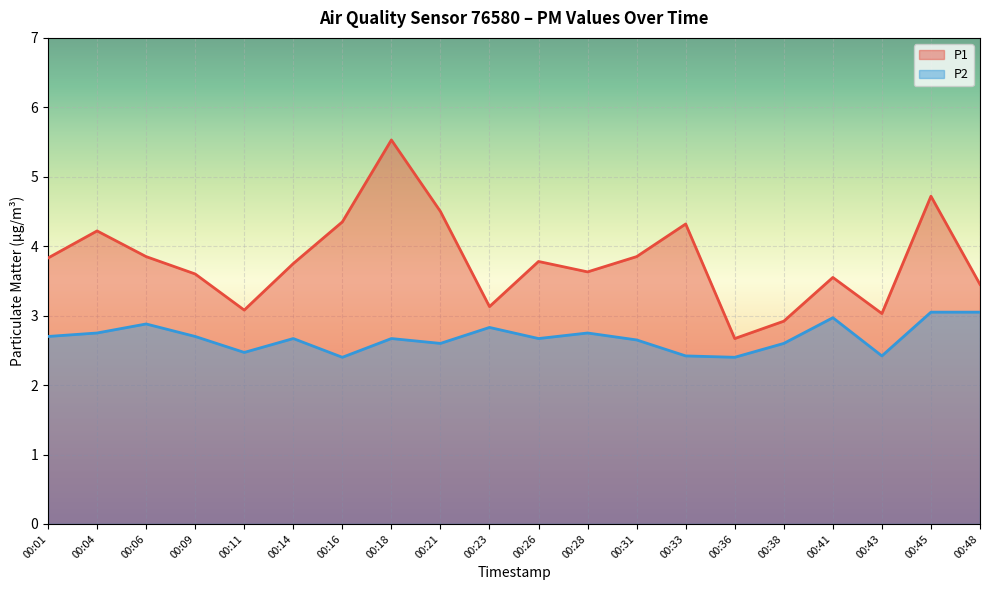

Where is the first local maximum for P2?

00:06